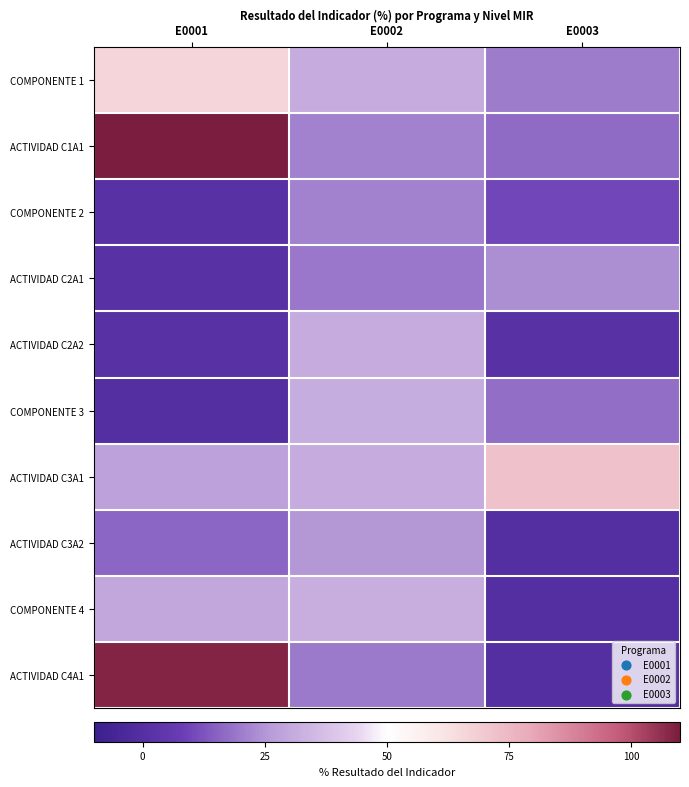

Which has a higher value, E0002 or E0003?

E0002